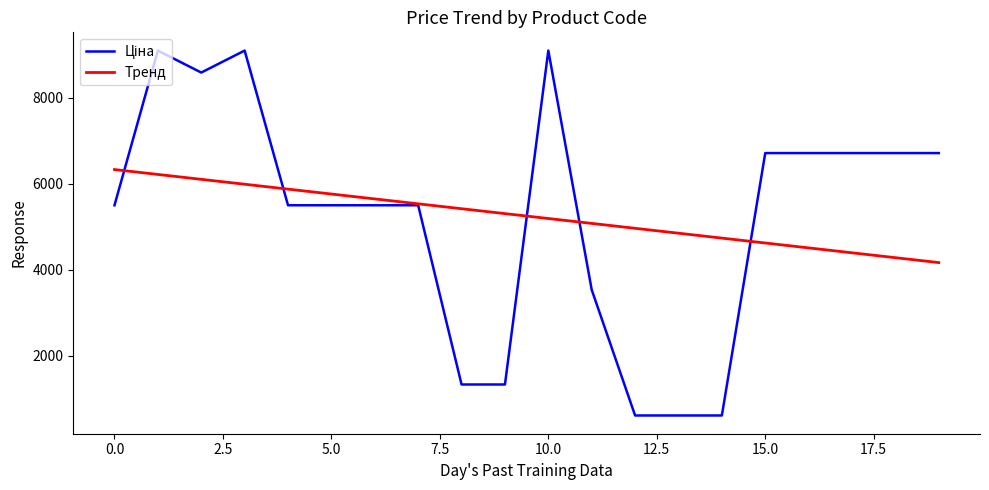

What is the minimum value shown in the chart?

612.6